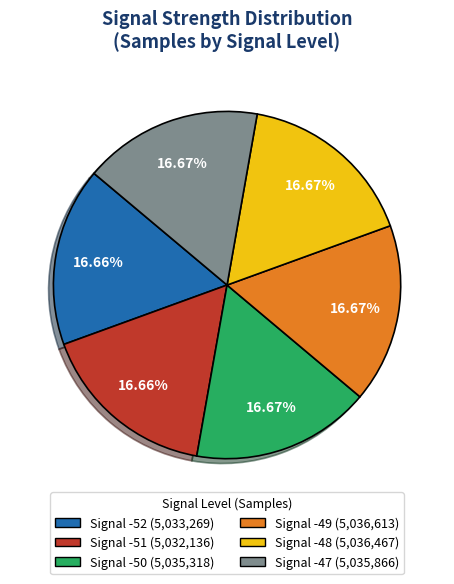

Is there a majority slice in this chart?

No